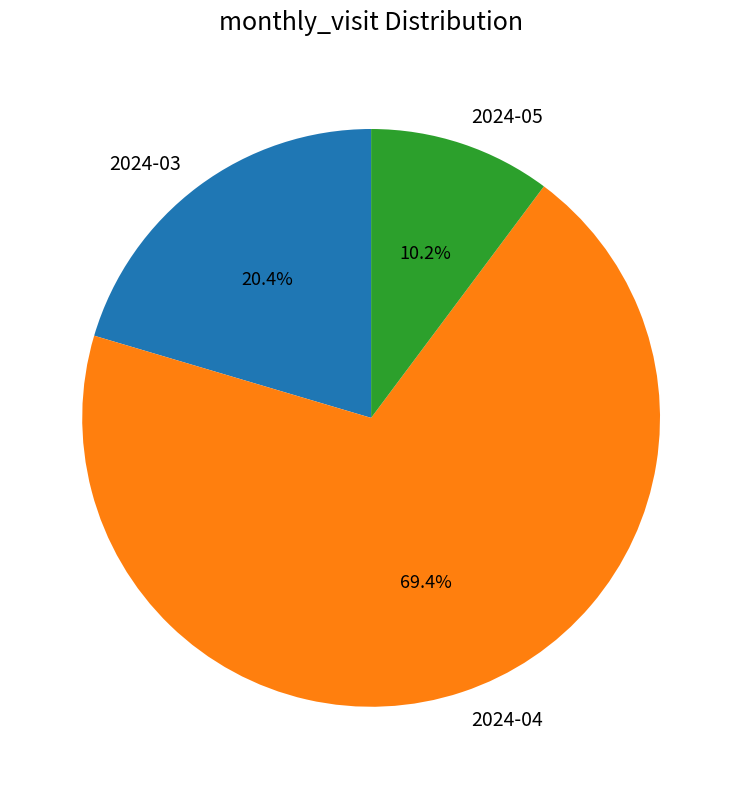

Which category has the smallest portion of the pie?

2024-05